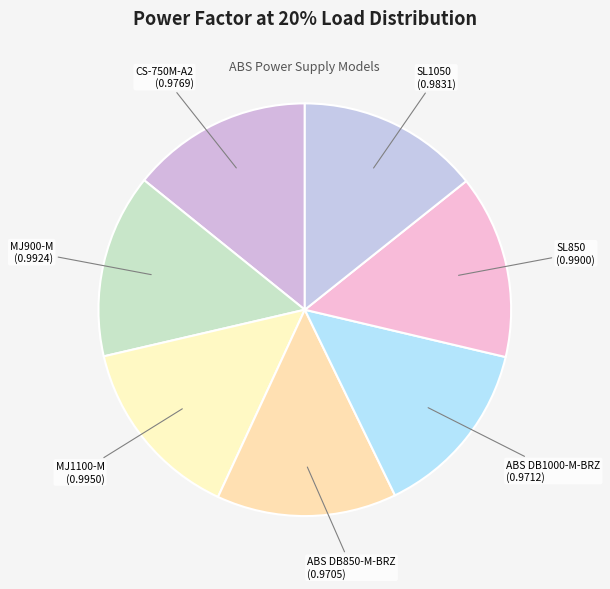

Rank the categories by value from lowest to highest.

ABS DB850-M-BRZ, ABS DB1000-M-BRZ, CS-750M-A2, SL1050, SL850, MJ900-M, MJ1100-M